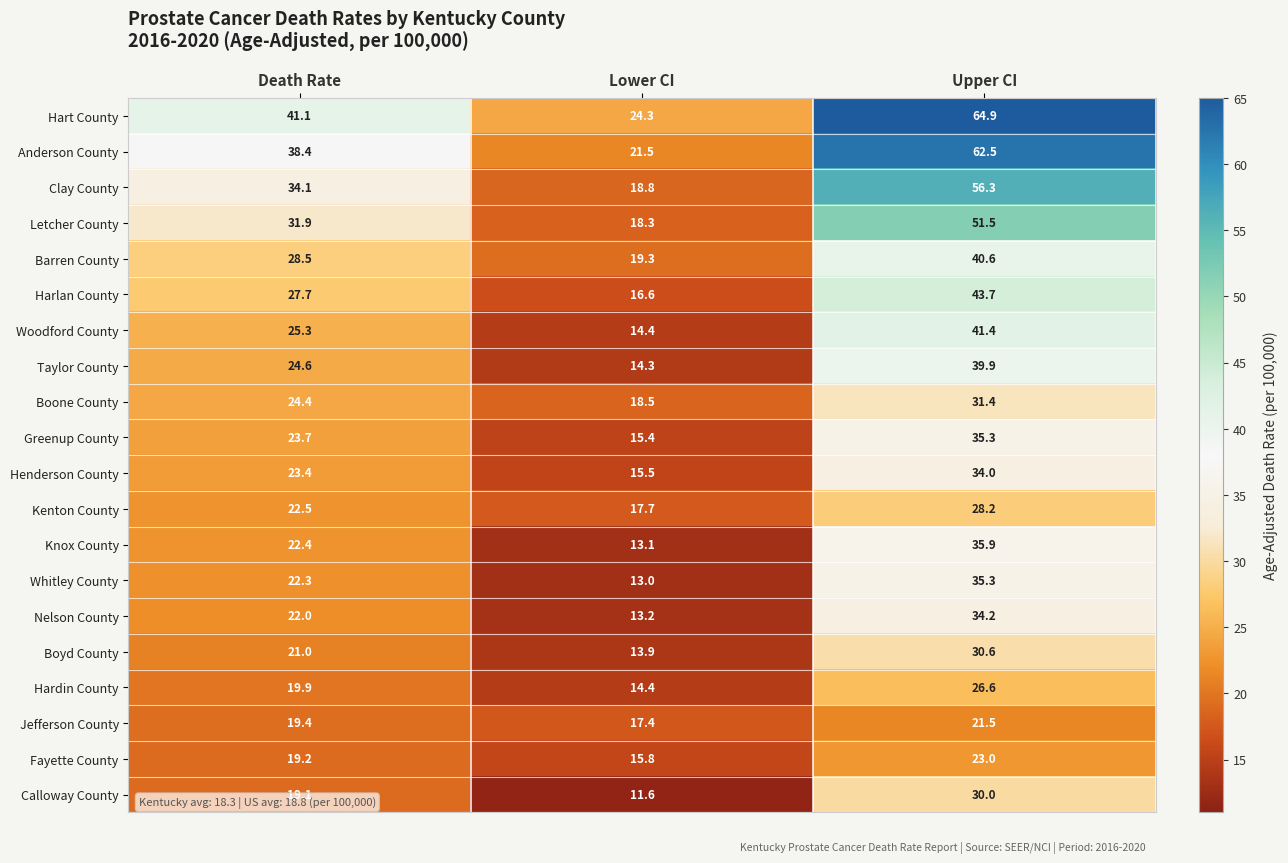

What is the greatest value displayed?

64.9